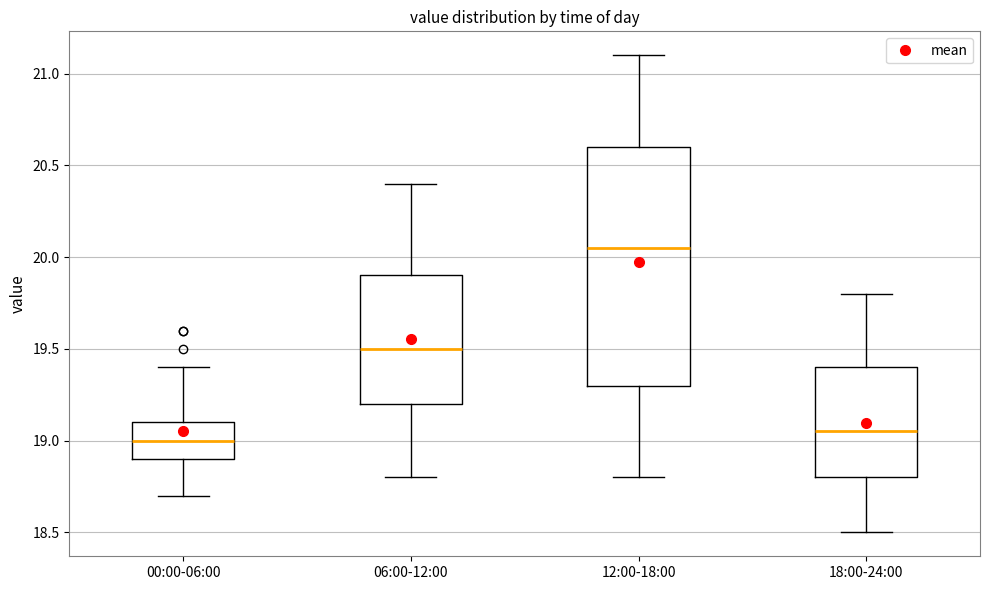

Where does the lower whisker of the box for 06:00-12:00 end on the y-axis? The values are not printed on the chart, so give them approximately, as read against the axis.

18.80